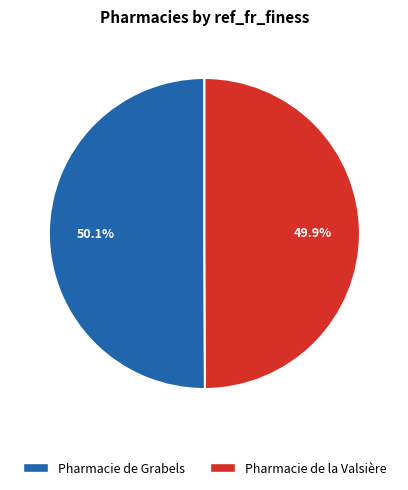

Is there a majority slice in this chart?

Yes